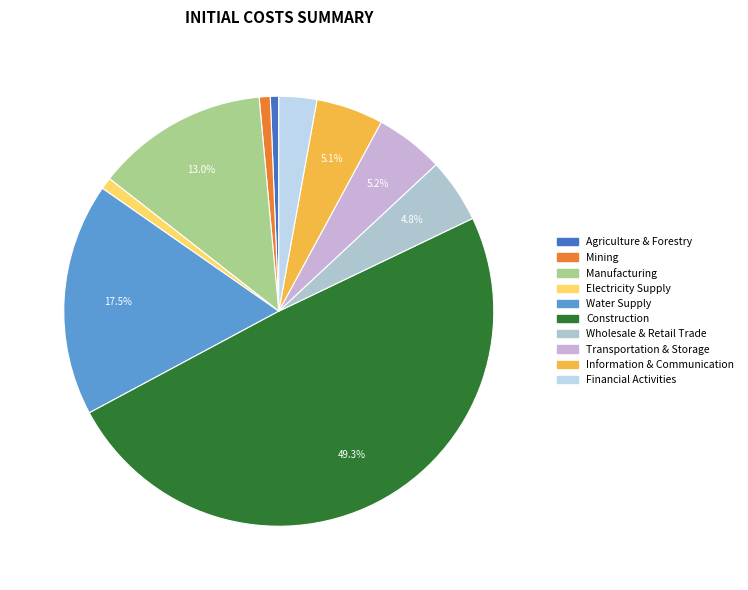

Rank the categories by value from highest to lowest.

F - СТРОИТЕЛЬСТВО, E - ВОДОСНАБЖЕНИЕ, C - ОБРАБАТЫВАЮЩИЕ ПРОИЗВОДСТВА, H - ТРАНСПОРТИРОВКА И ХРАНЕНИЕ, J - ДЕЯТЕЛЬНОСТЬ В ОБЛАСТИ ИНФОРМАЦИИ, G - ТОРГОВЛЯ ОПТОВАЯ И РОЗНИЧНАЯ, K - ДЕЯТЕЛЬНОСТЬ ФИНАНСОВАЯ, D - ОБЕСПЕЧЕНИЕ ЭЛЕКТРИЧЕСКОЙ ЭНЕРГИЕЙ, B - ДОБЫЧА ПОЛЕЗНЫХ ИСКОПАЕМЫХ, A - СЕЛЬСКОЕ, ЛЕСНОЕ ХОЗЯЙСТВО